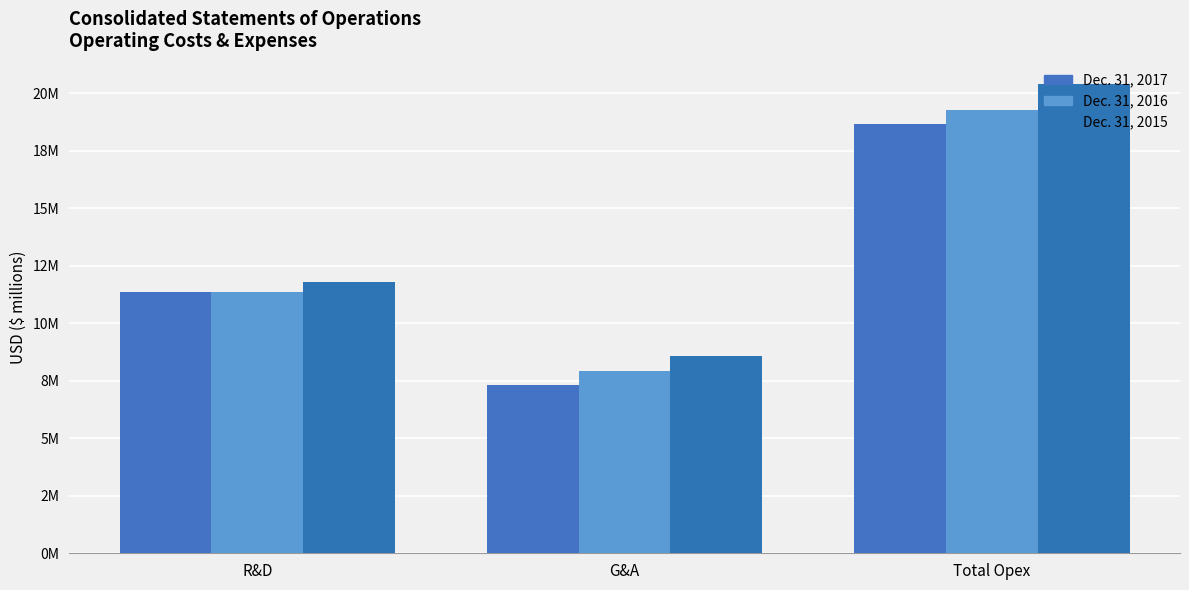

Reading left to right, what are all the values shown in this chart?

Dec. 31, 2017: R&D=11.4	G&A=7.3	Total Opex=18.7
Dec. 31, 2016: R&D=11.4	G&A=7.9	Total Opex=19.3
Dec. 31, 2015: R&D=11.8	G&A=8.6	Total Opex=20.4